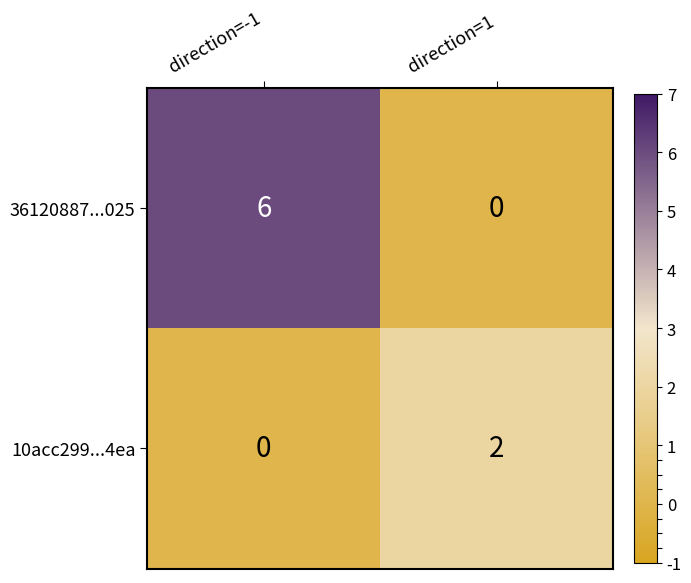

Which series has the largest range (max minus min)?

36120887...025